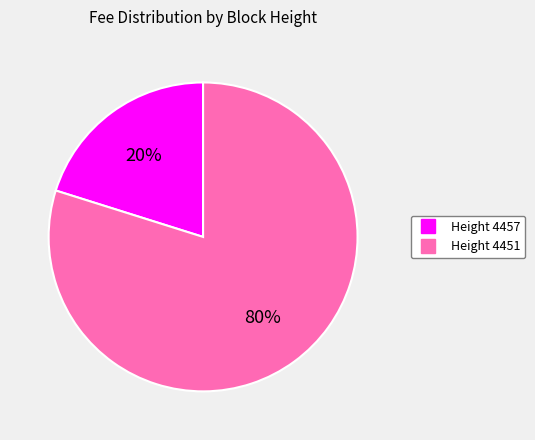

To the nearest percent, what is the difference between the largest and smallest slice percentages?

60%